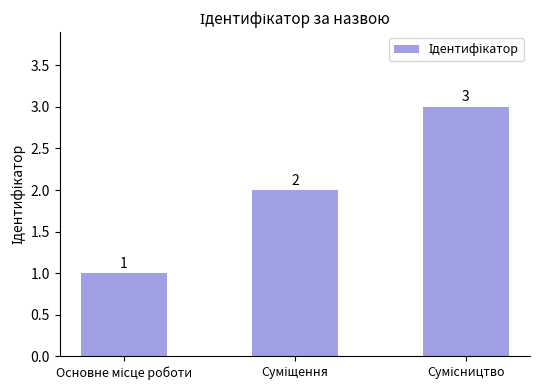

What is the difference between the maximum and minimum values?

2